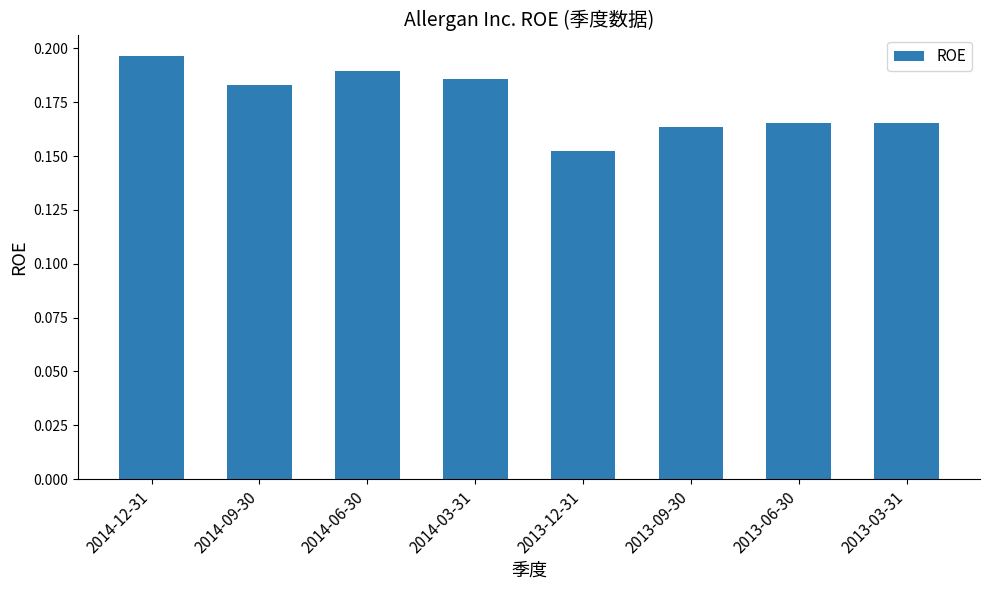

Which label corresponds to the largest value in the chart?

2014-12-31